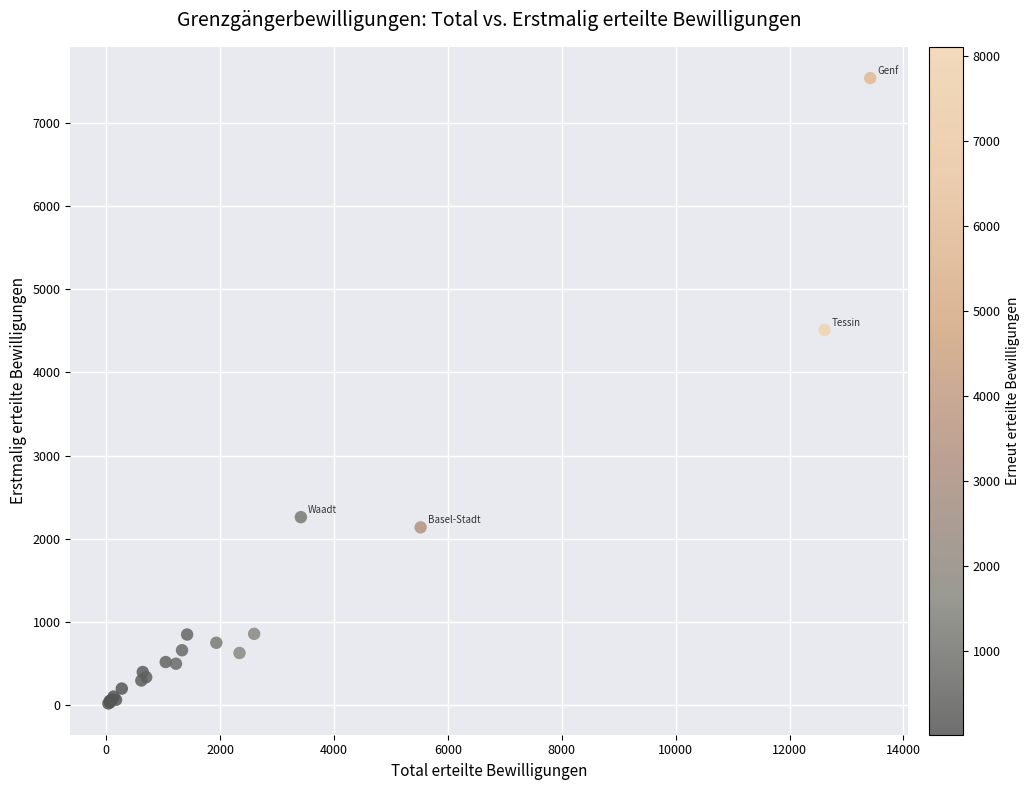

What Y value in the scatter plot is closest to 3780?

4510